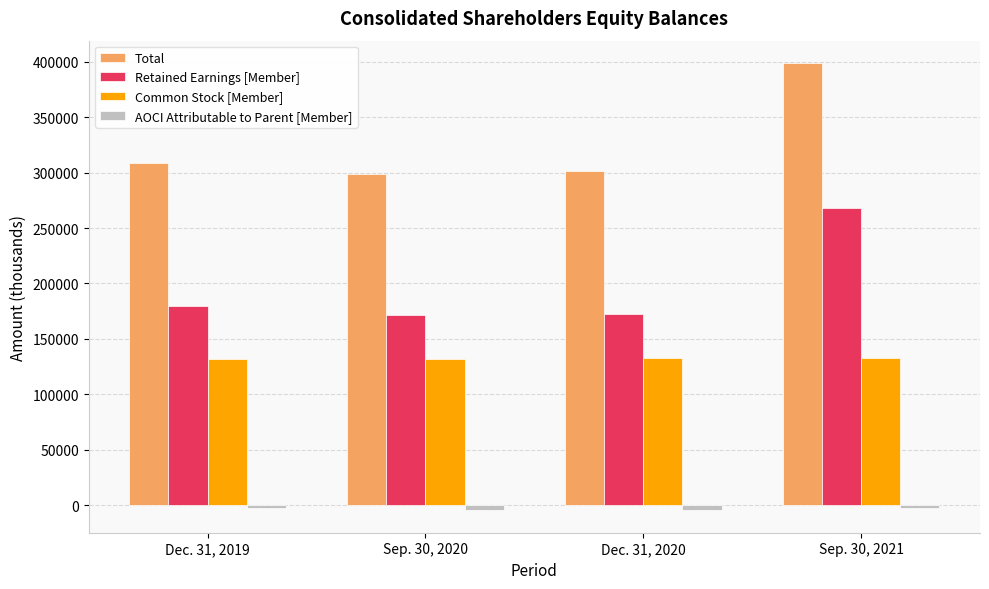

Between Dec. 31, 2020 and Sep. 30, 2021, which series saw the biggest shift?

Total